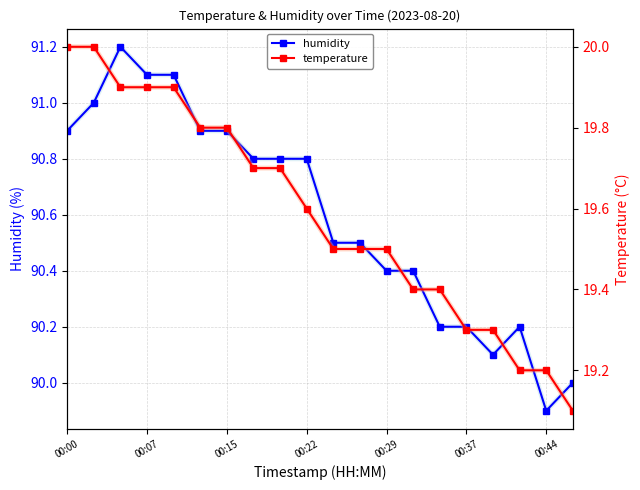

True or false: humidity has a value of 90.5 at 11.

True